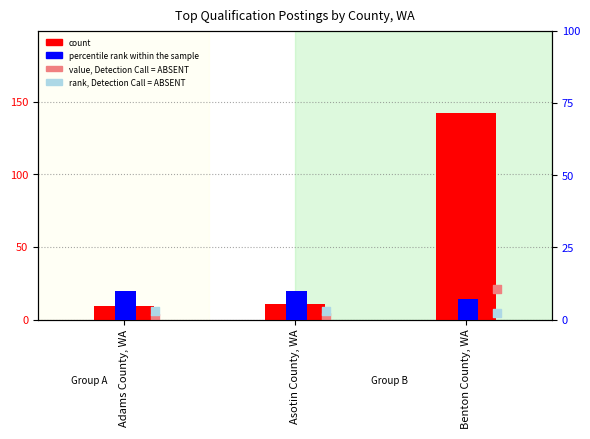

Which series has the widest spread of Y values?

count